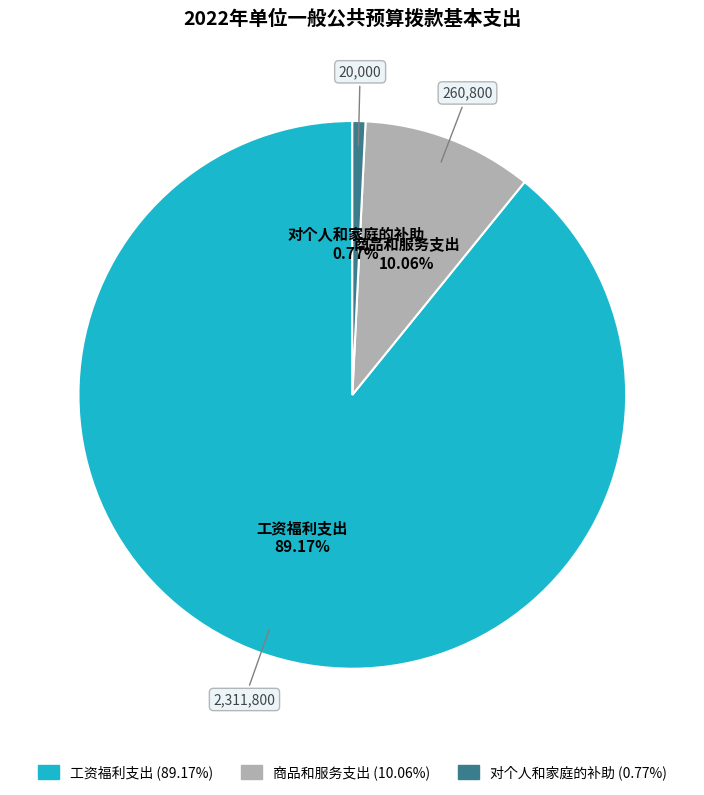

What is the largest slice in the pie chart?

工资福利支出